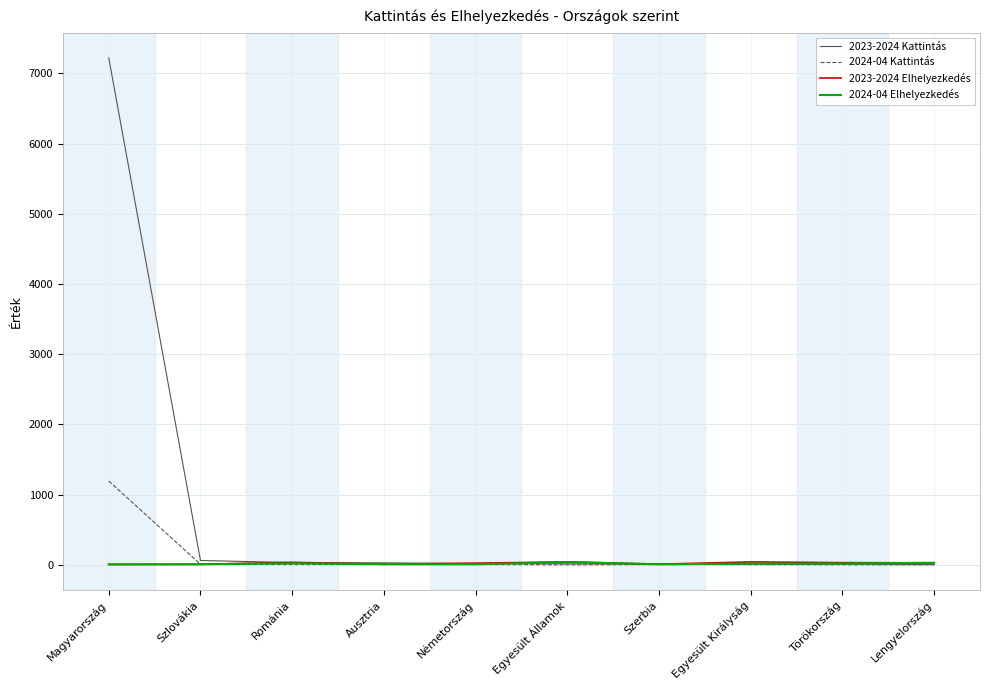

Is it true that 2024-04 Kattintás equals 1638.0 at Magyarország?

False